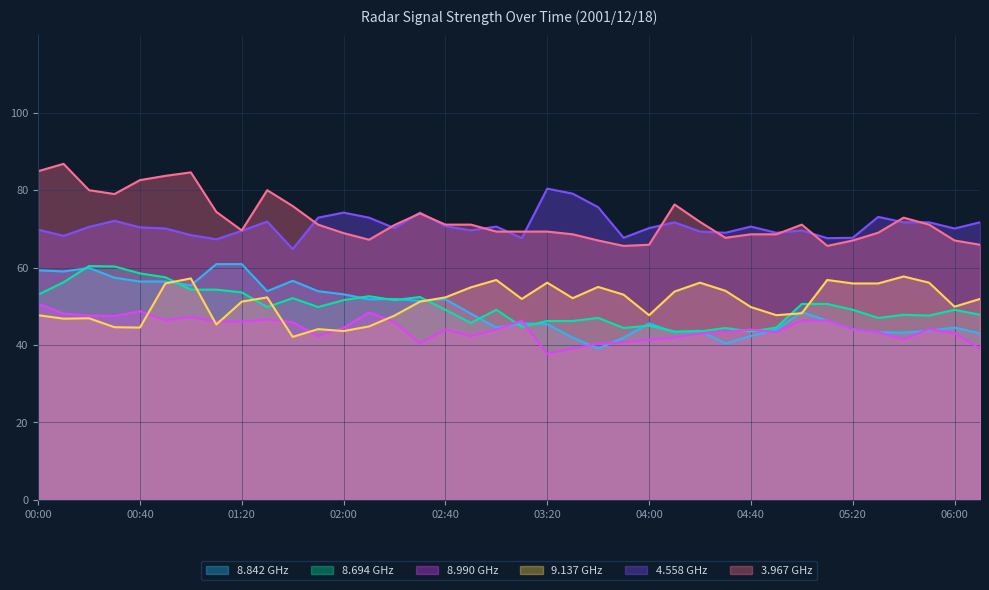

What is the maximum value shown in the chart?

86.8